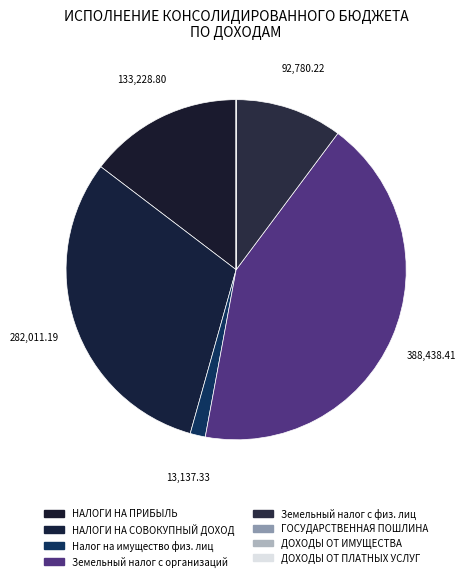

How many slices are in this pie chart?

8